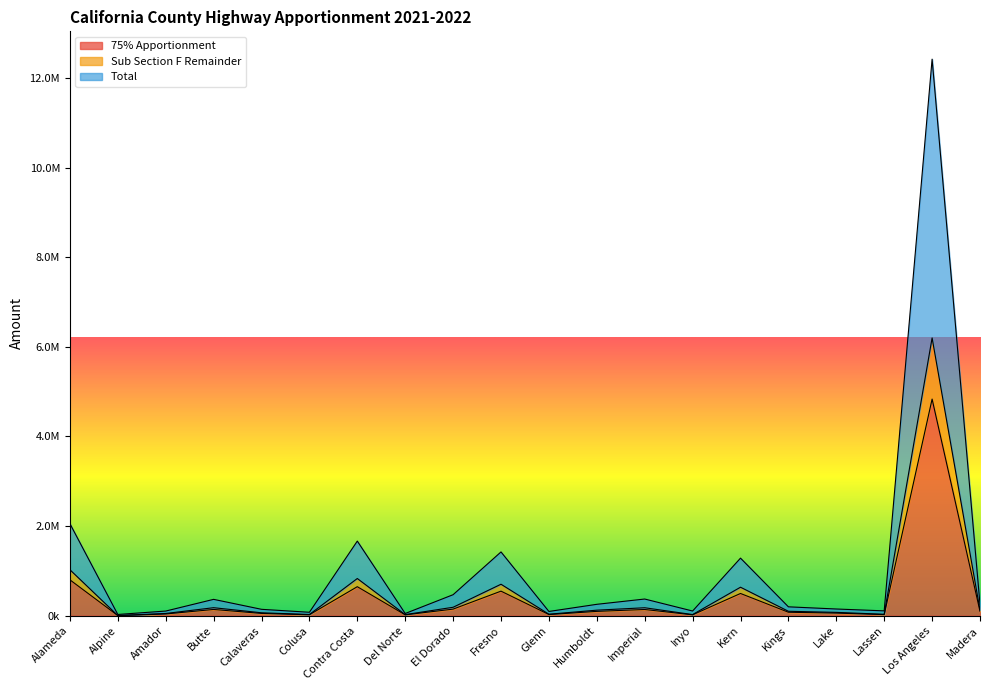

Does the chart have visible grid lines?

No